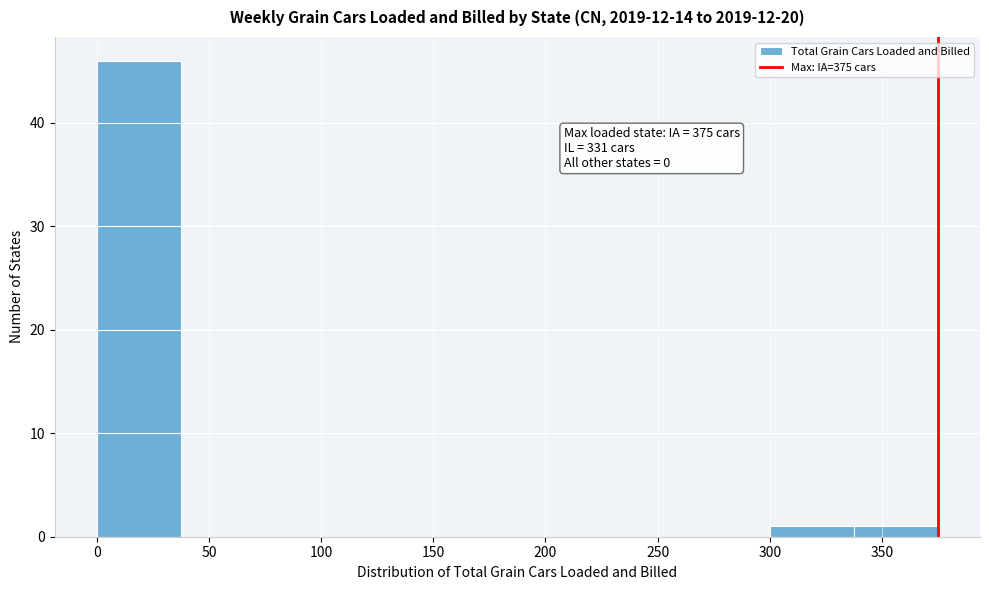

Over which range of the x-axis is the bar tallest?

0.0 to 37.5